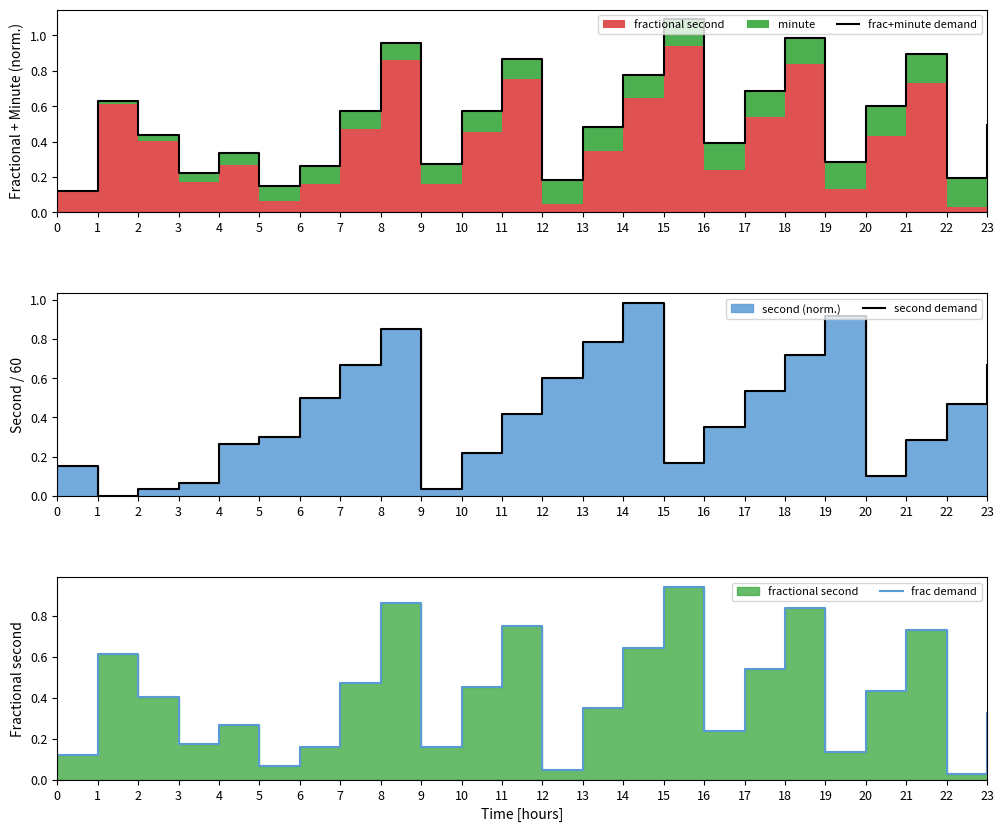

What is the sum of the second demand values at 10 and 23?

0.9